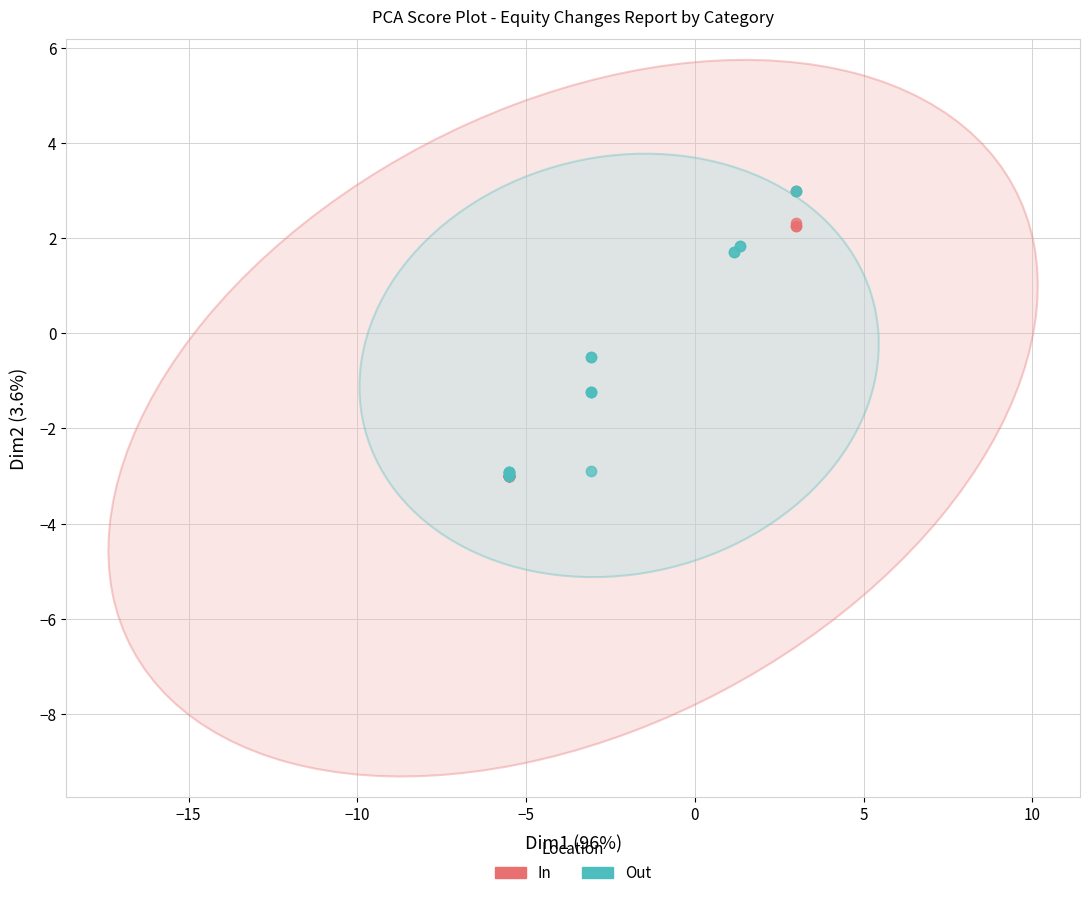

What are all the series names shown in the legend?

In, Out